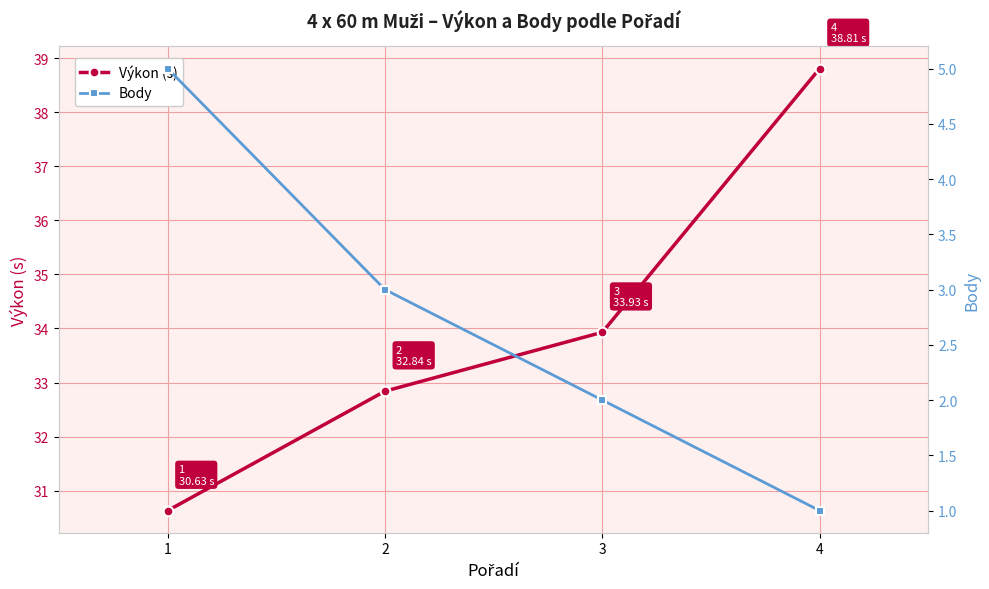

What is the smallest value displayed?

1.0